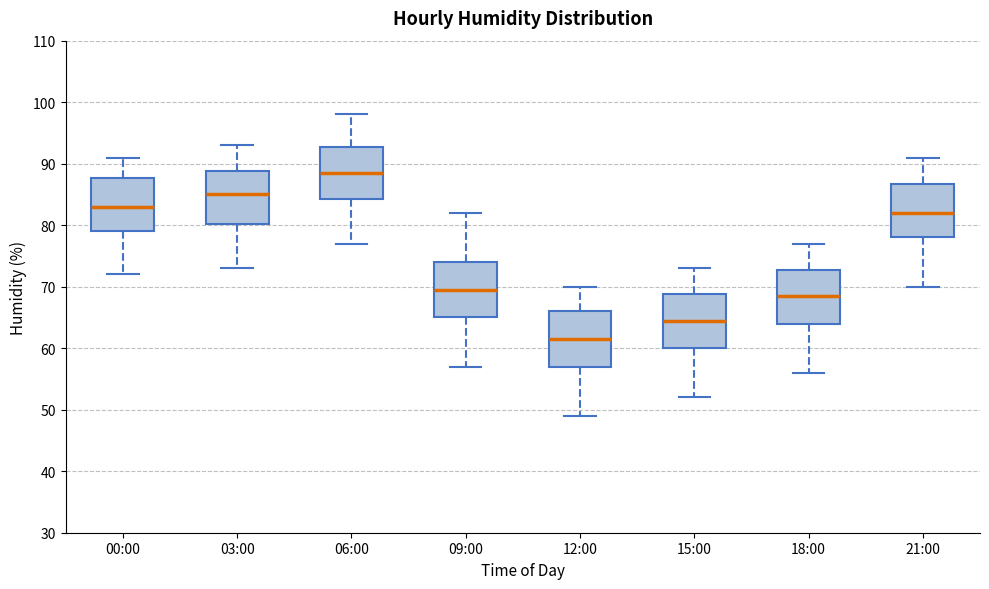

Which box has the highest median line?

06:00